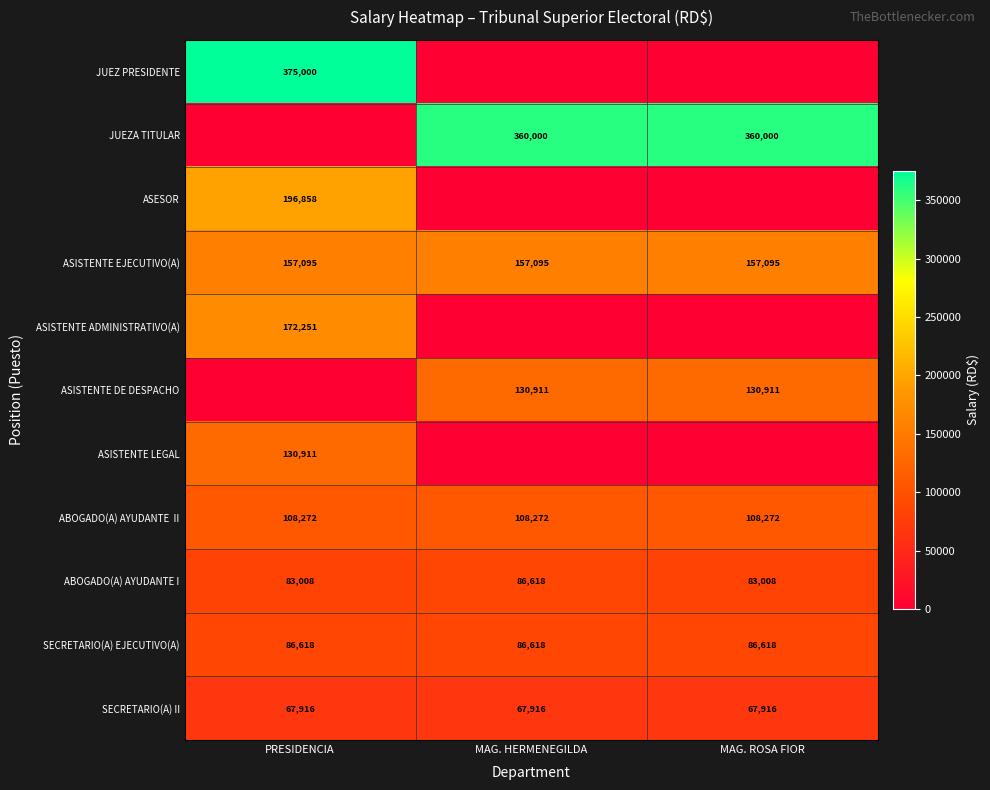

Read the ABOGADO(A) AYUDANTE I value at PRESIDENCIA, to the nearest 10.

83010